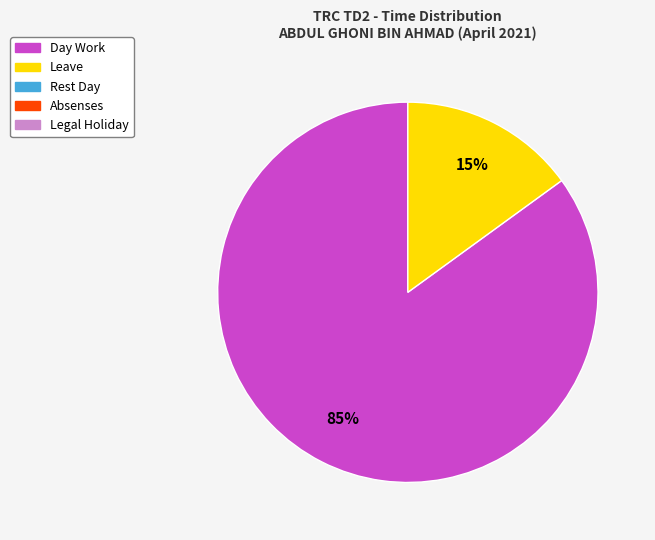

Is there any slice that represents more than half of the pie?

Yes